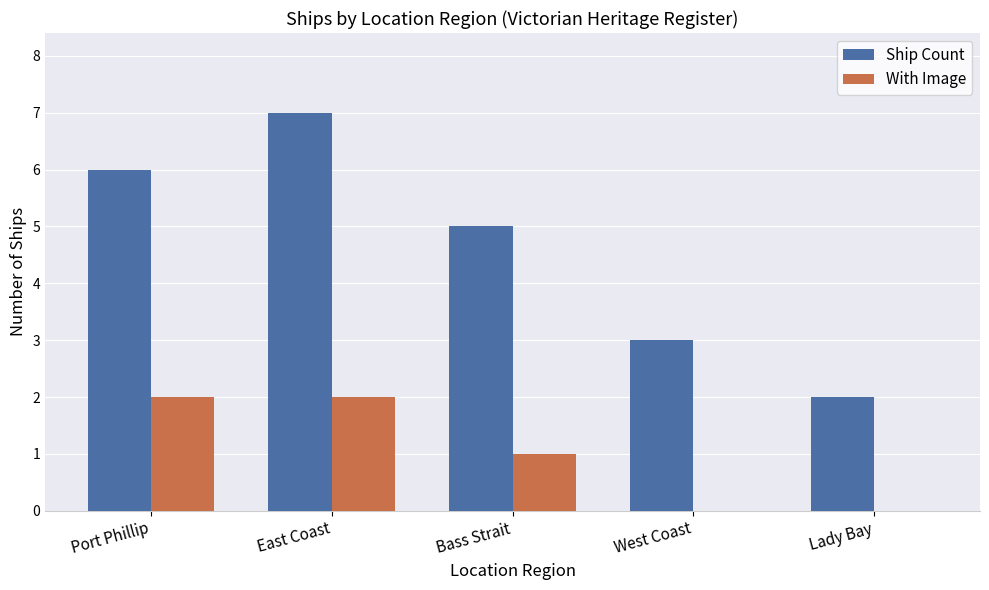

At which category does the chart reach its peak across all series?

East Coast